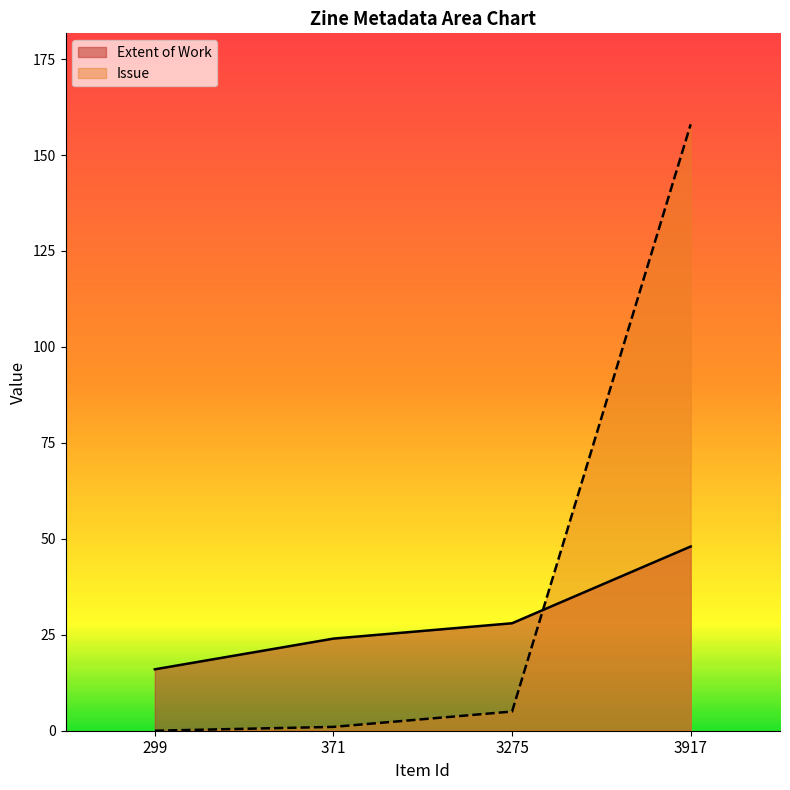

Reading right to left, what are all the values shown in this chart?

Extent of Work: 3917=48	3275=28	371=24	299=16
Issue: 3917=158	3275=5	371=1	299=0